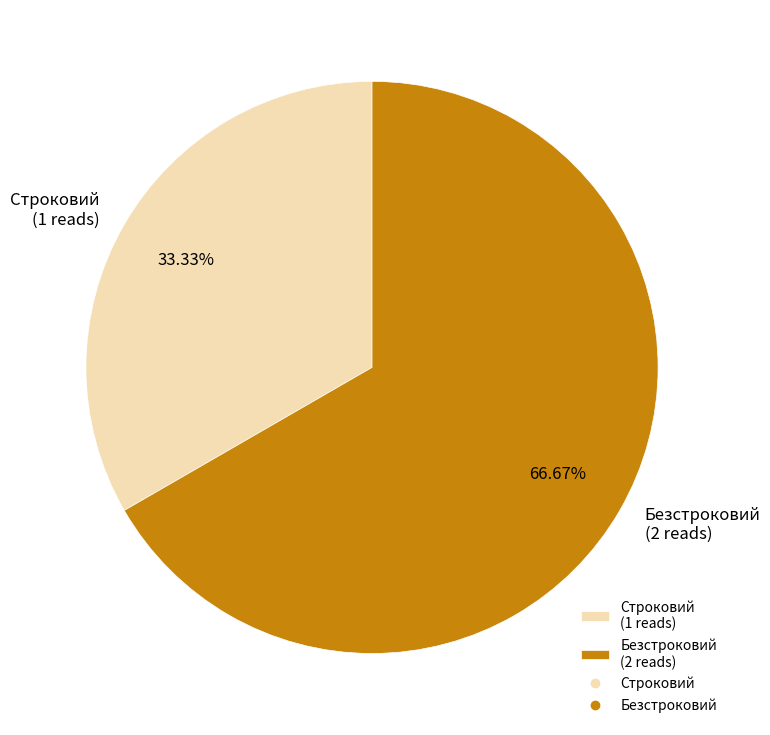

Which category has the smallest portion of the pie?

Строковий